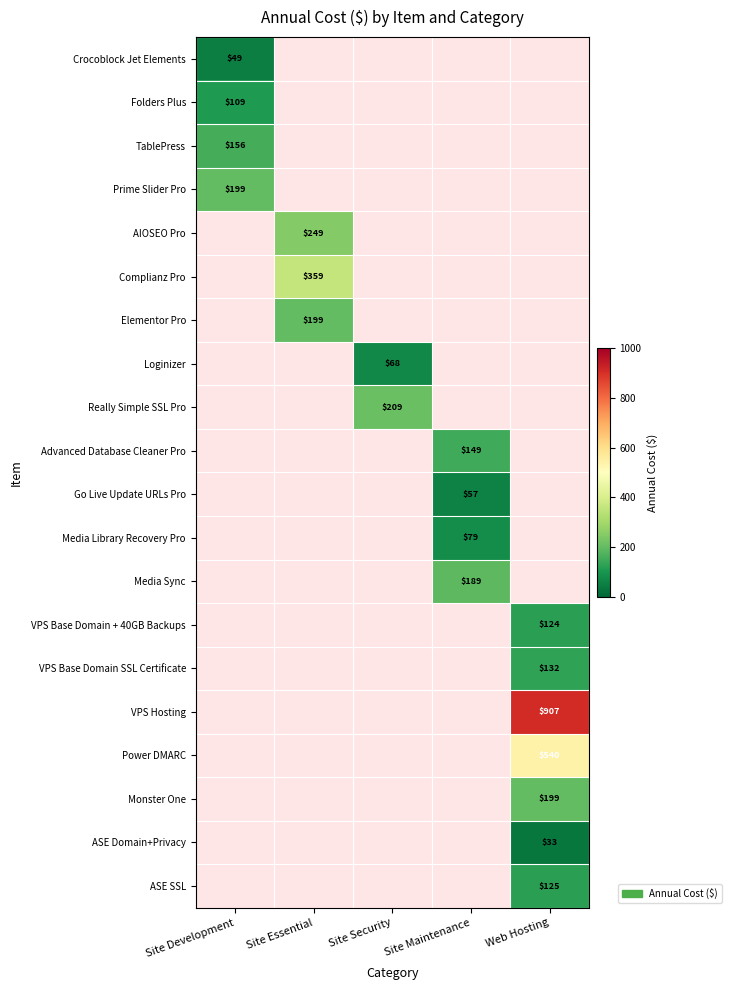

Is it true that Crocoblock Jet Elements equals 49 at Site Development?

True